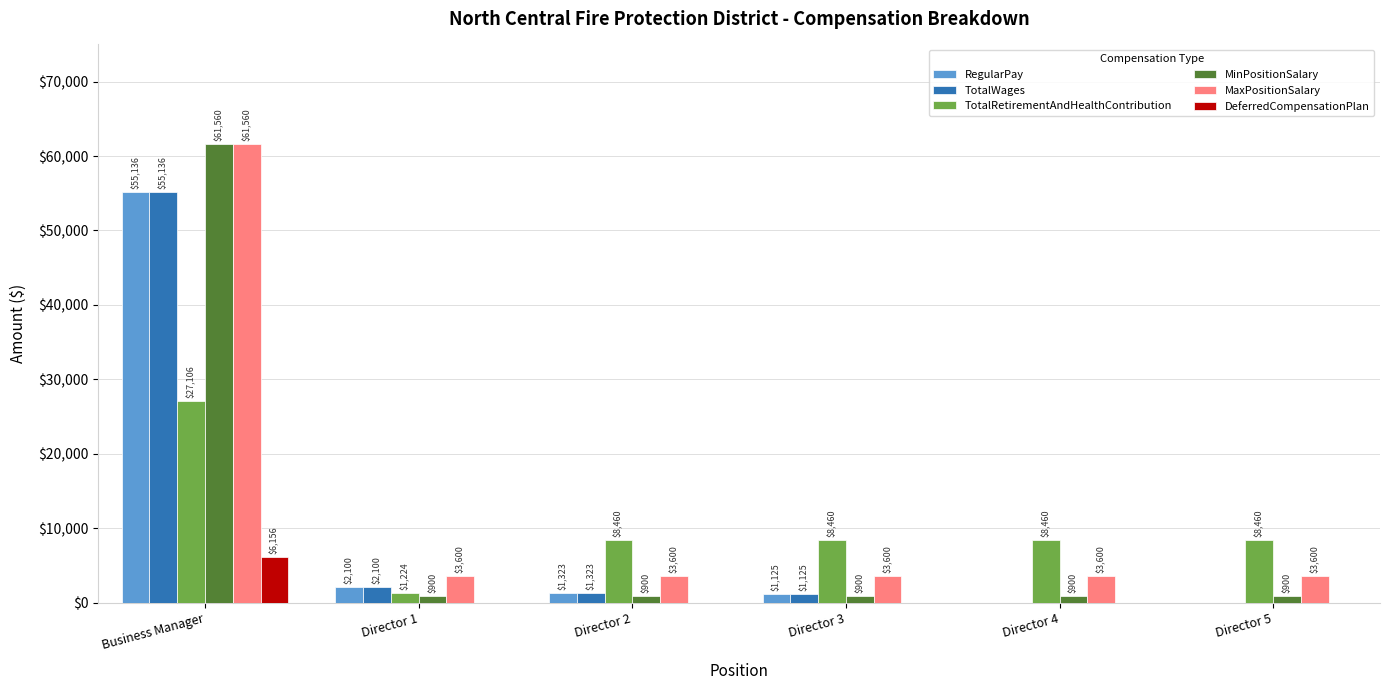

Which label corresponds to the largest value in the chart?

Business Manager